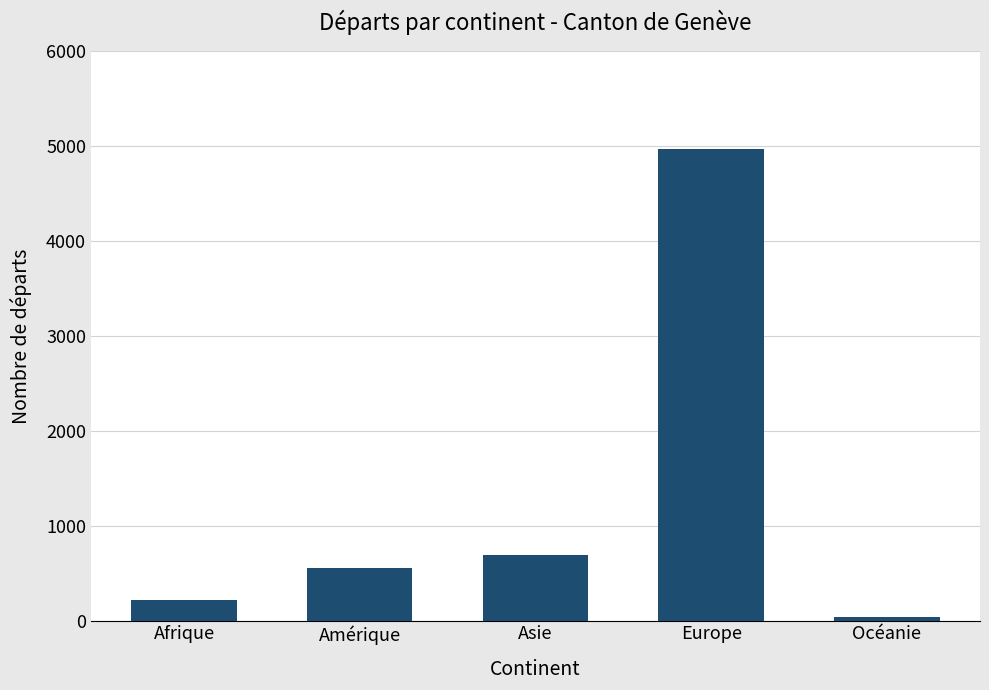

What is the sum of the values at Asie and Amérique?

1241